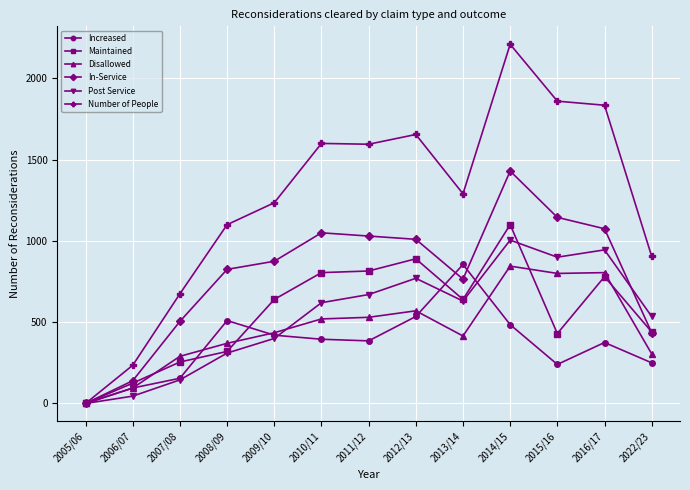

Is this an area chart (filled region under the line)?

No